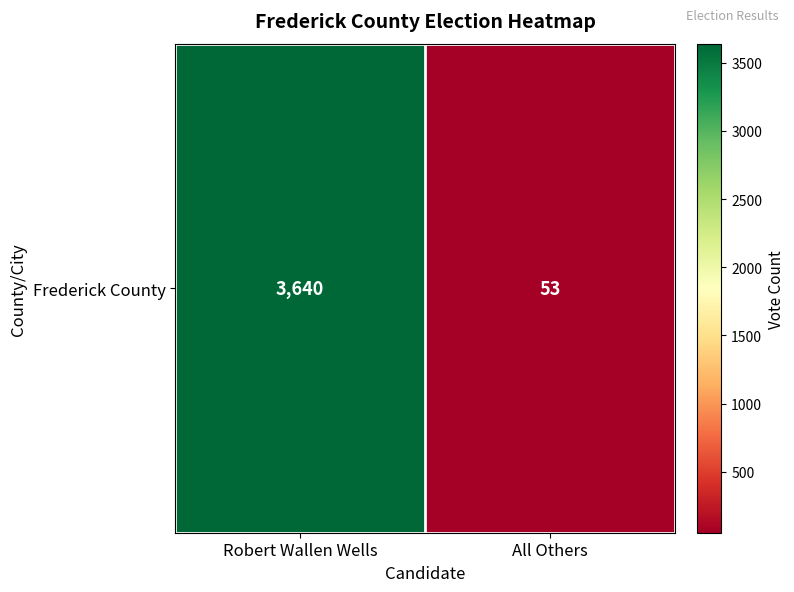

What is the difference between the values at All Others and Robert Wallen Wells?

3587